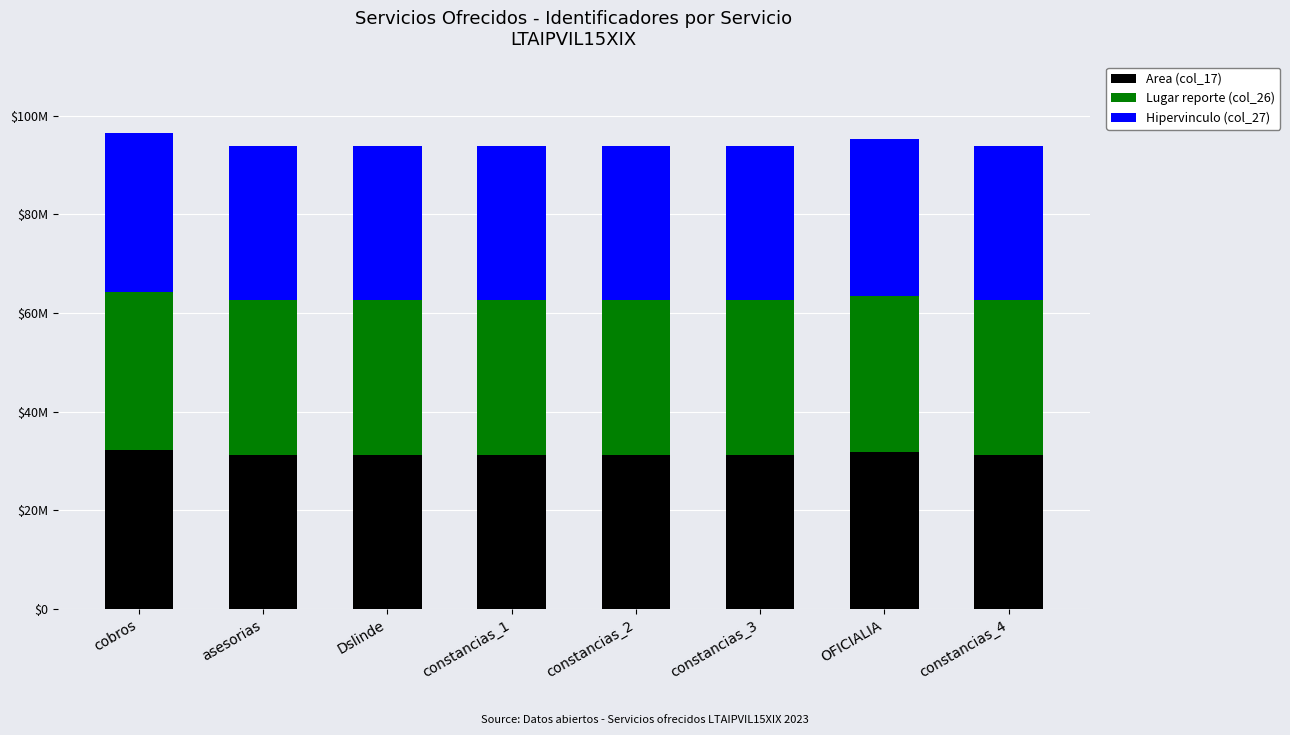

What is the label of the 7th bar from the left?

OFICIALIA